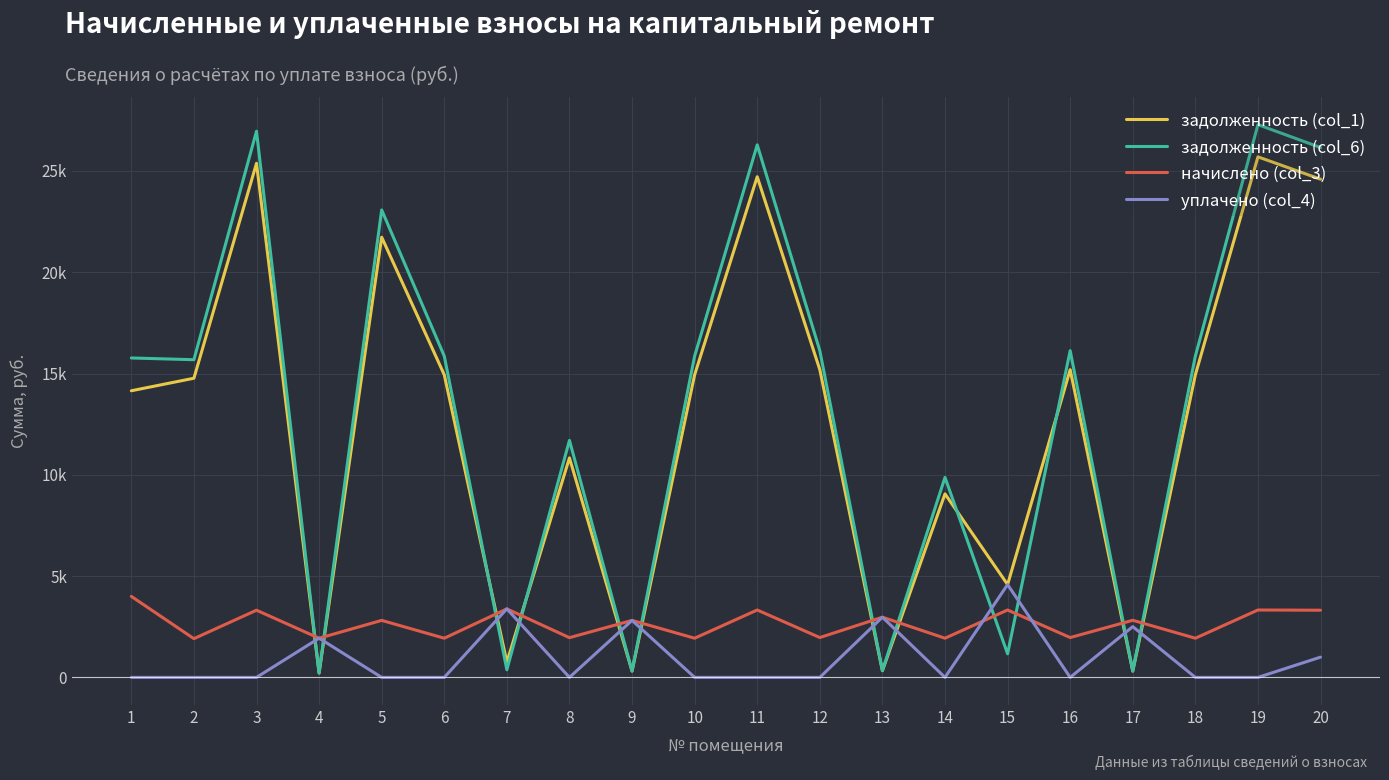

True or false: начислено (col_3) has more than 2 points higher than both neighbors.

True